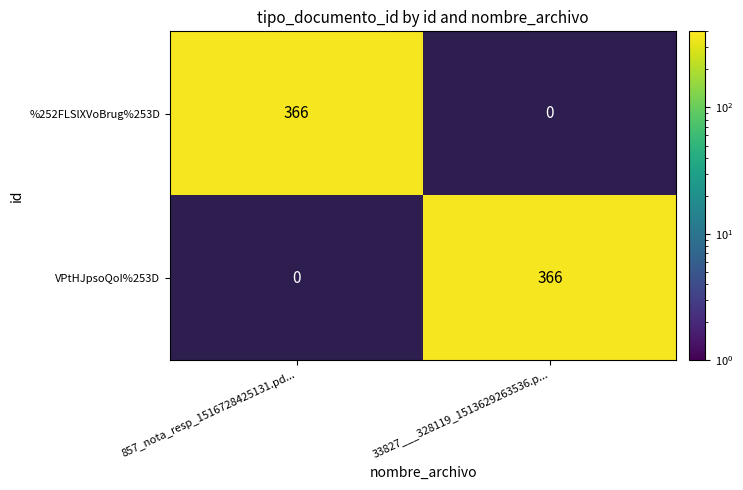

Is it true that %252FLSlXVoBrug%253D equals 0 at 33827___328119_1513629263536.p...?

True